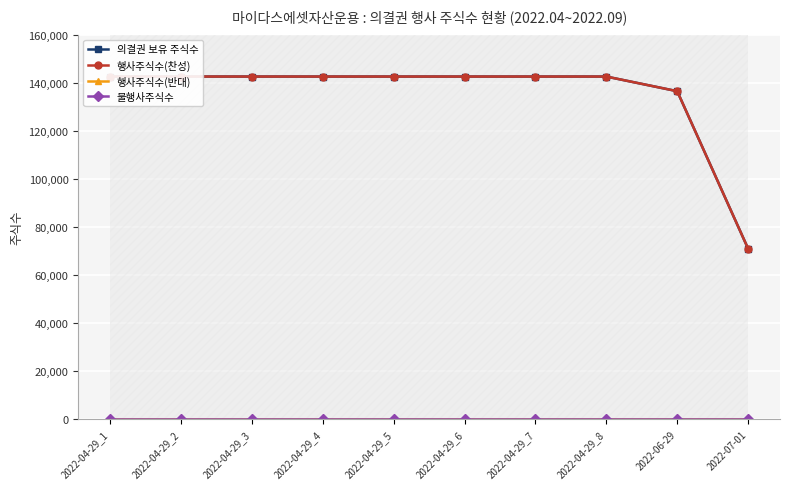

Which series has the largest total across all categories?

의결권 보유 주식수